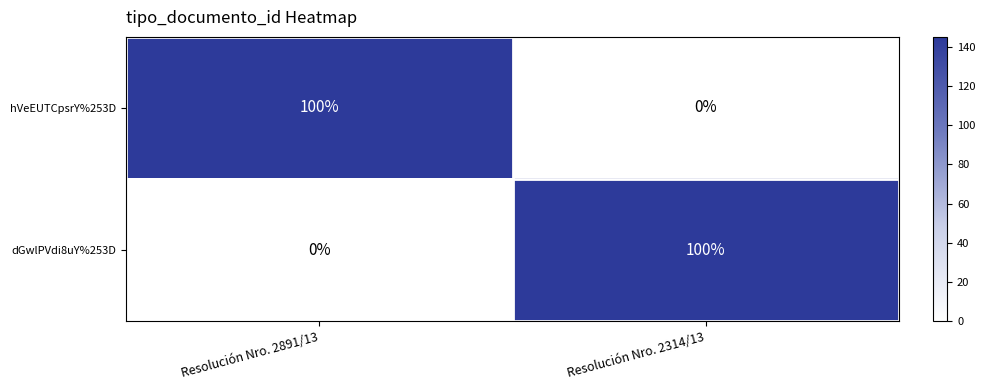

Reading left to right, transcribe all the data shown in this chart.

hVeEUTCpsrY%253D: 100	0
dGwlPVdi8uY%253D: 0	100